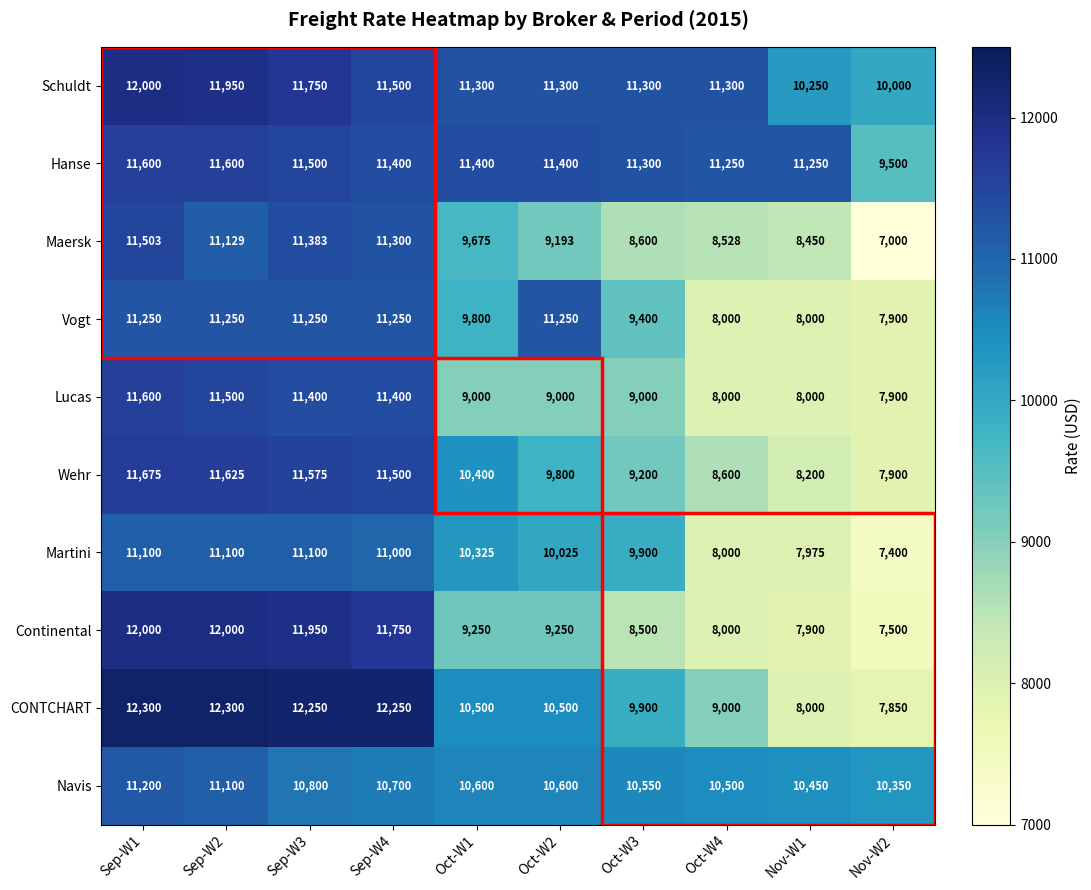

True or false: CONTCHART has a value of 5462 at Nov-W2.

False